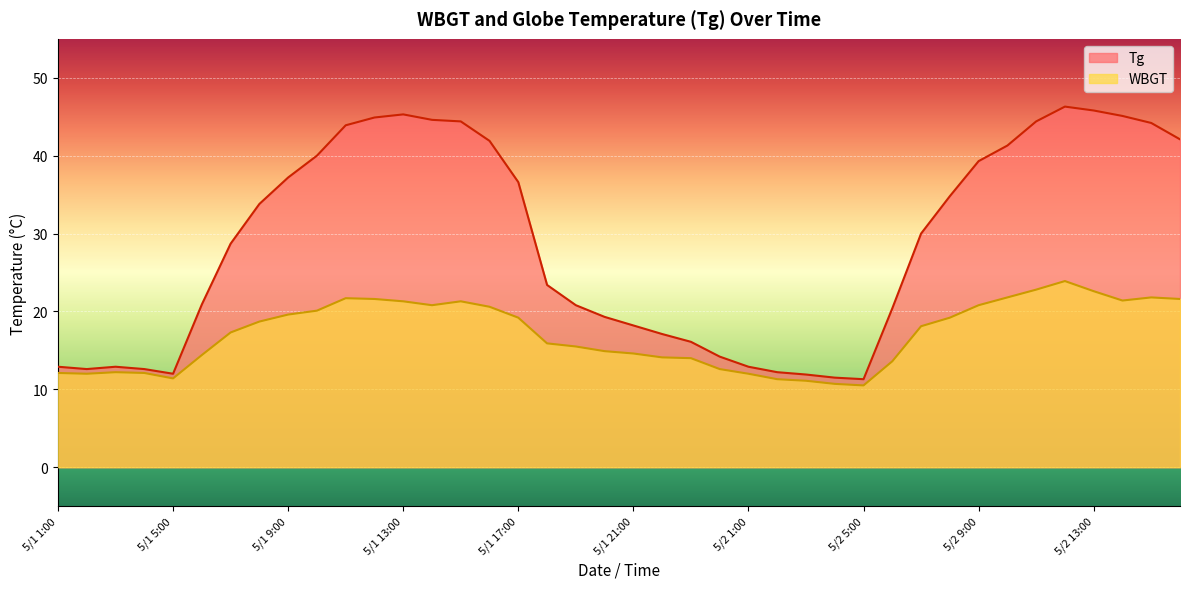

At which label is WBGT closest to 17?

5/1 7:00